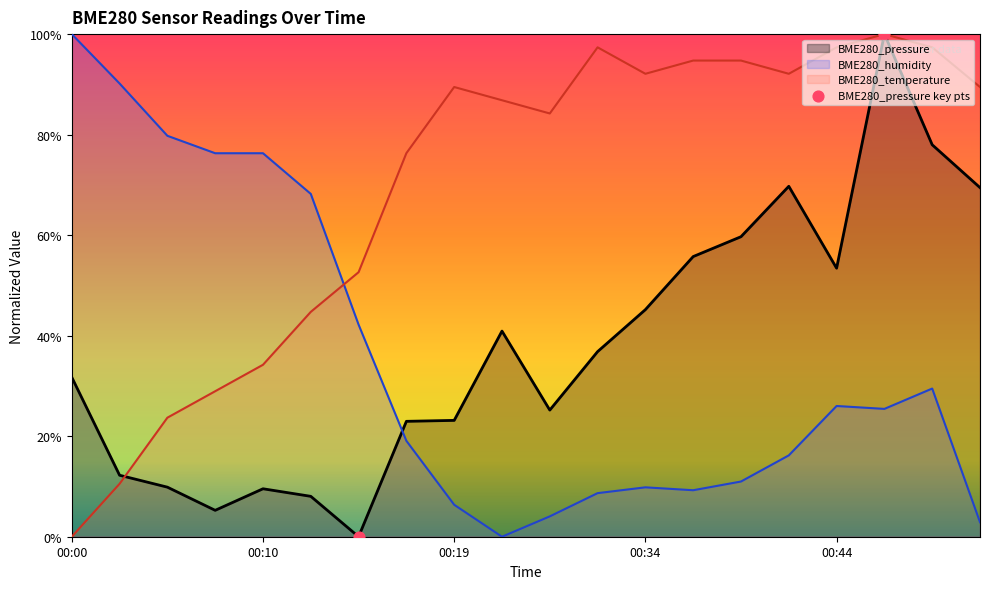

Which series reaches the minimum Y coordinate?

BME280_pressure